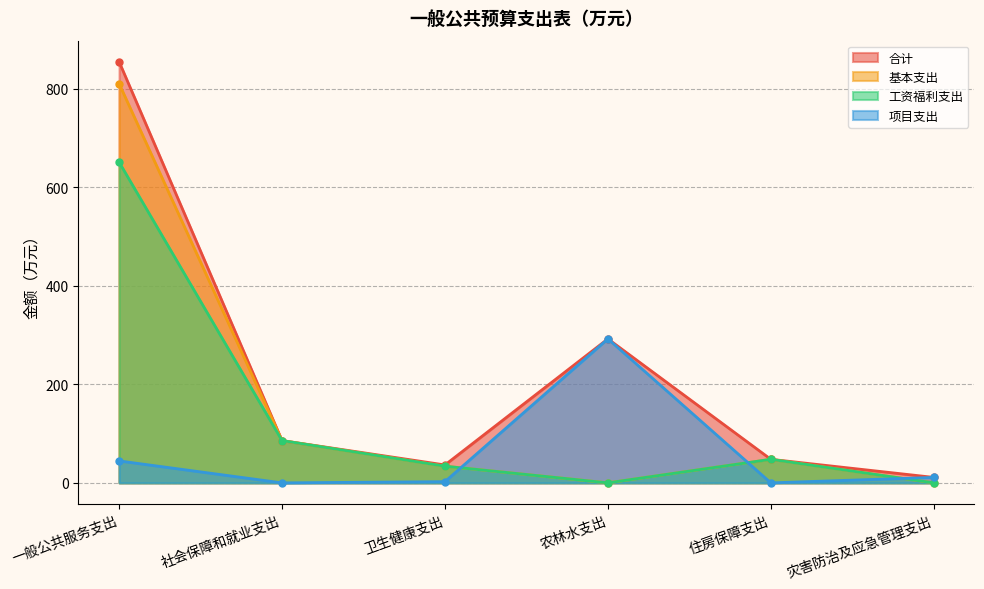

True or false: 工资福利支出 and 合计 intersect in this chart.

False